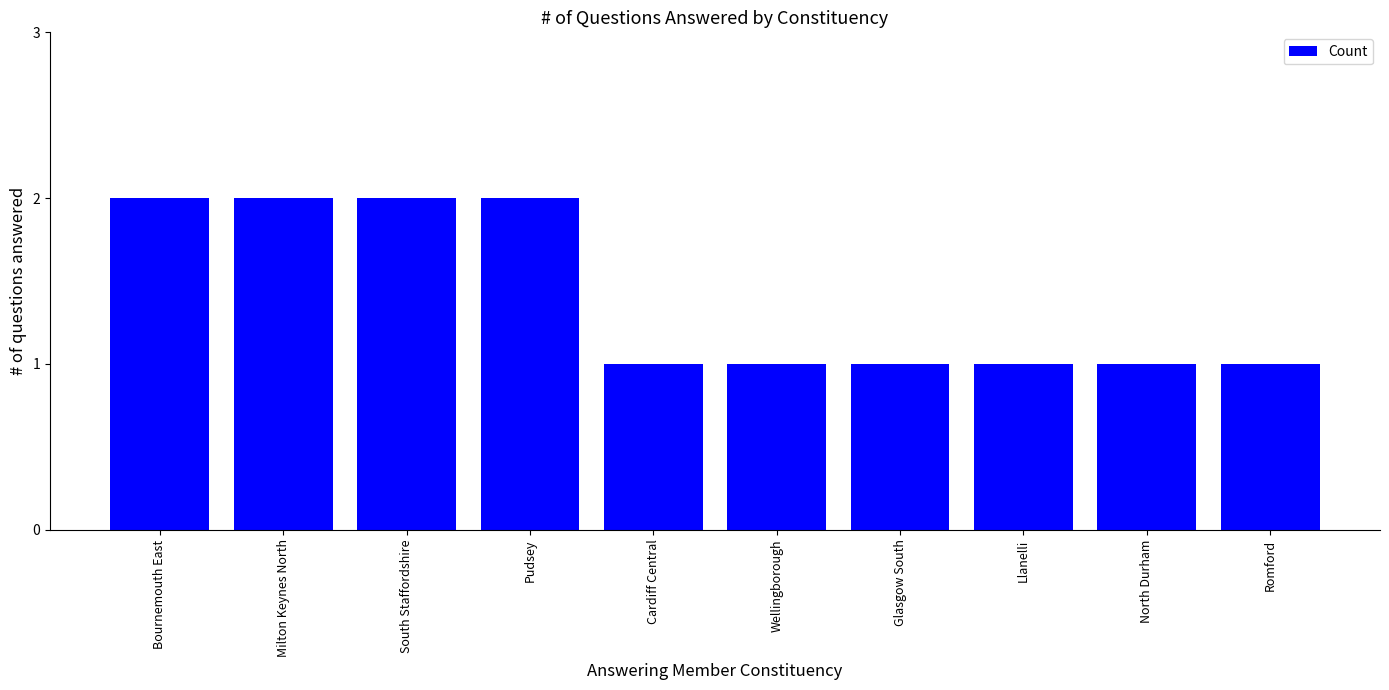

What value does the data have at Milton Keynes North?

2